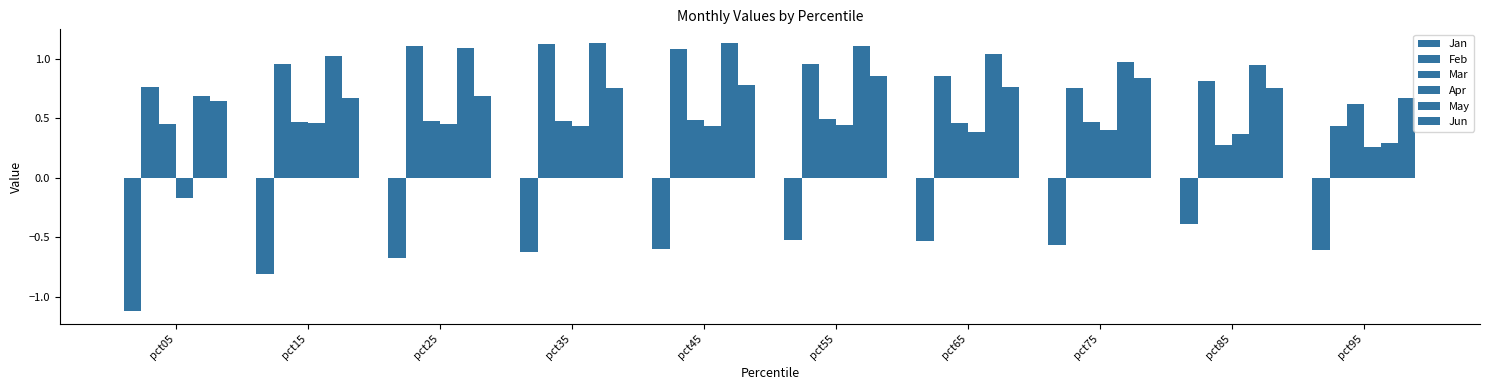

How many bars are there in total?

60